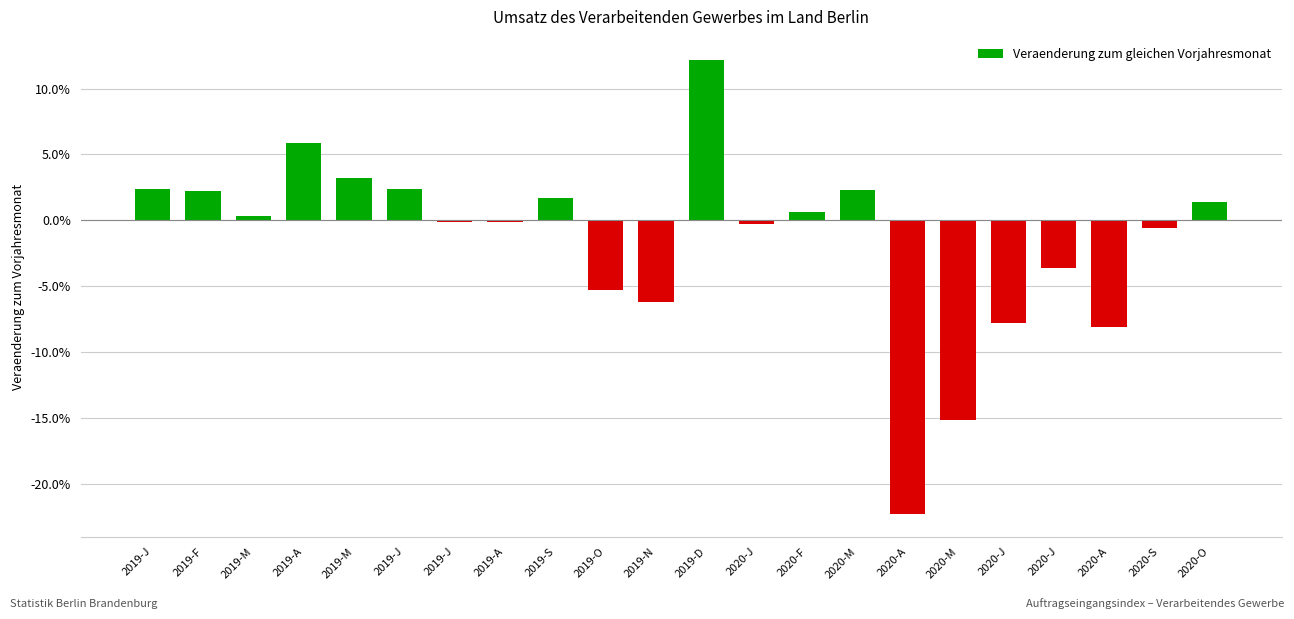

Between 2019-M and 2020-J, which is larger?

2019-M